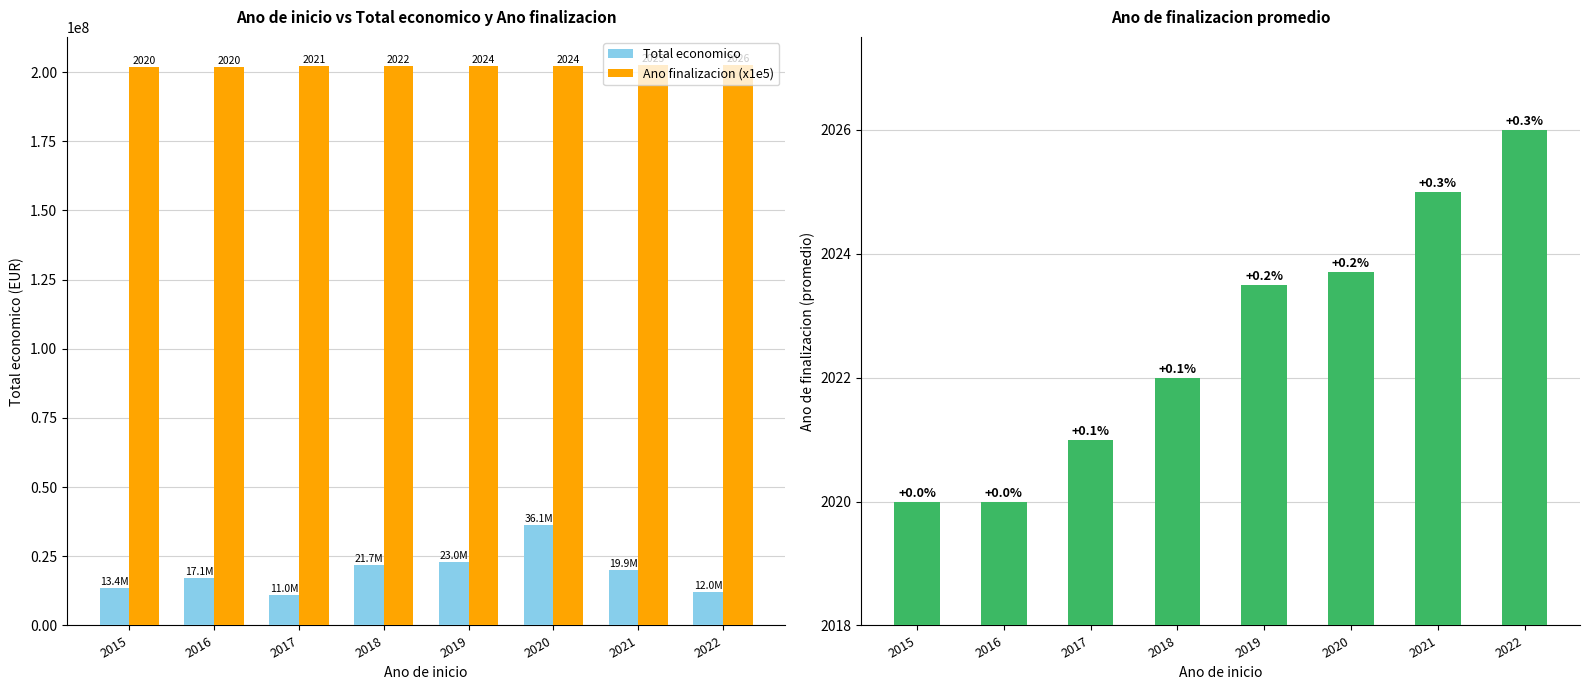

What is the difference between the Ano finalizacion (x1e5) values at 2016 and 2019?

350000.0